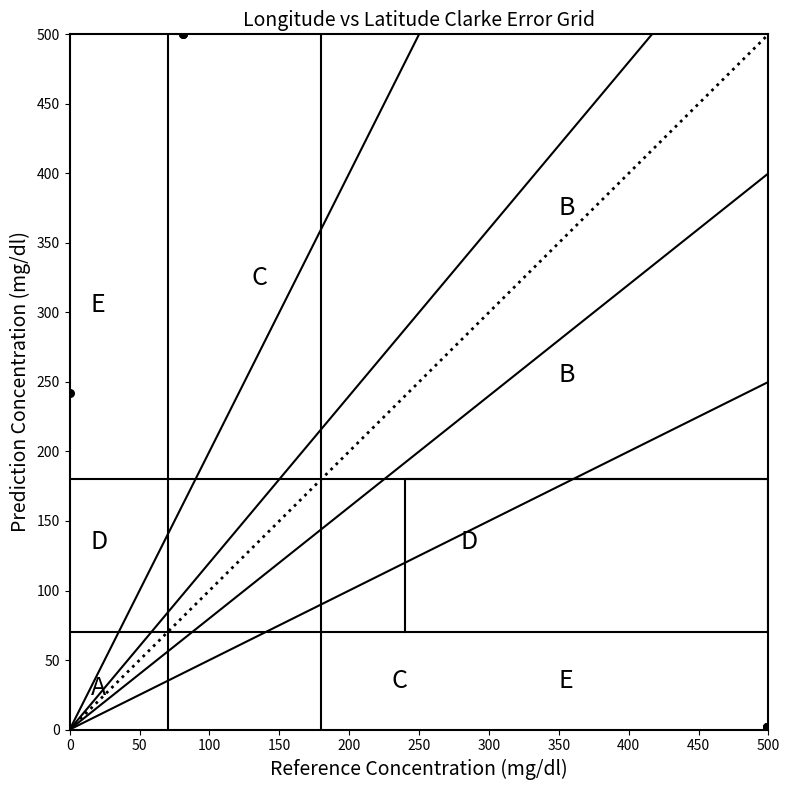

What Y value in the scatter plot is closest to 250?

242.2